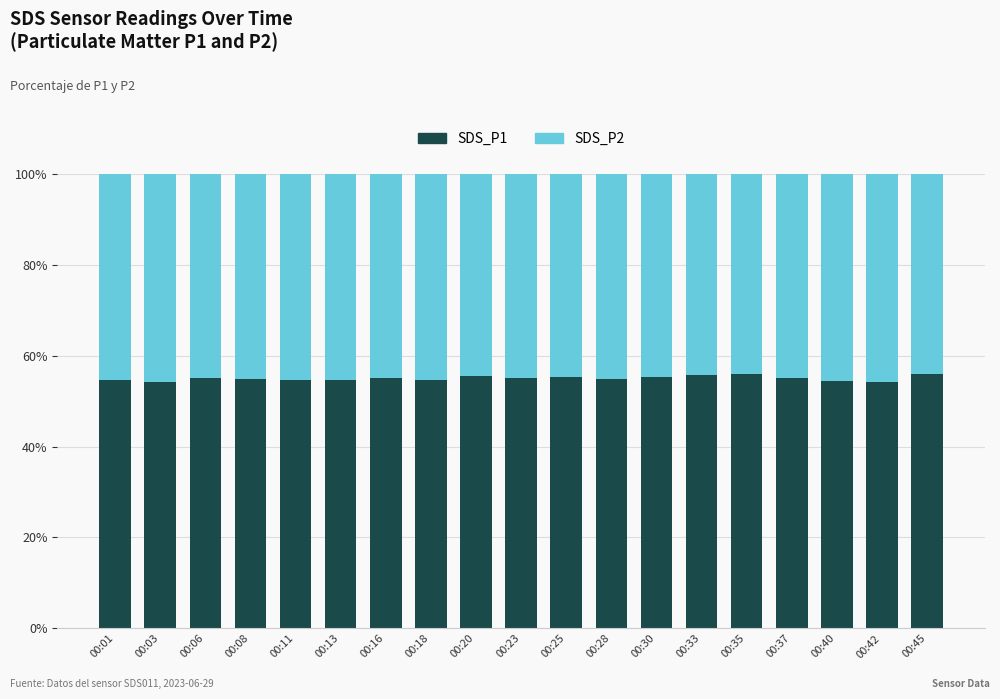

True or false: SDS_P1 has a value of 21.7 at 00:18.

False